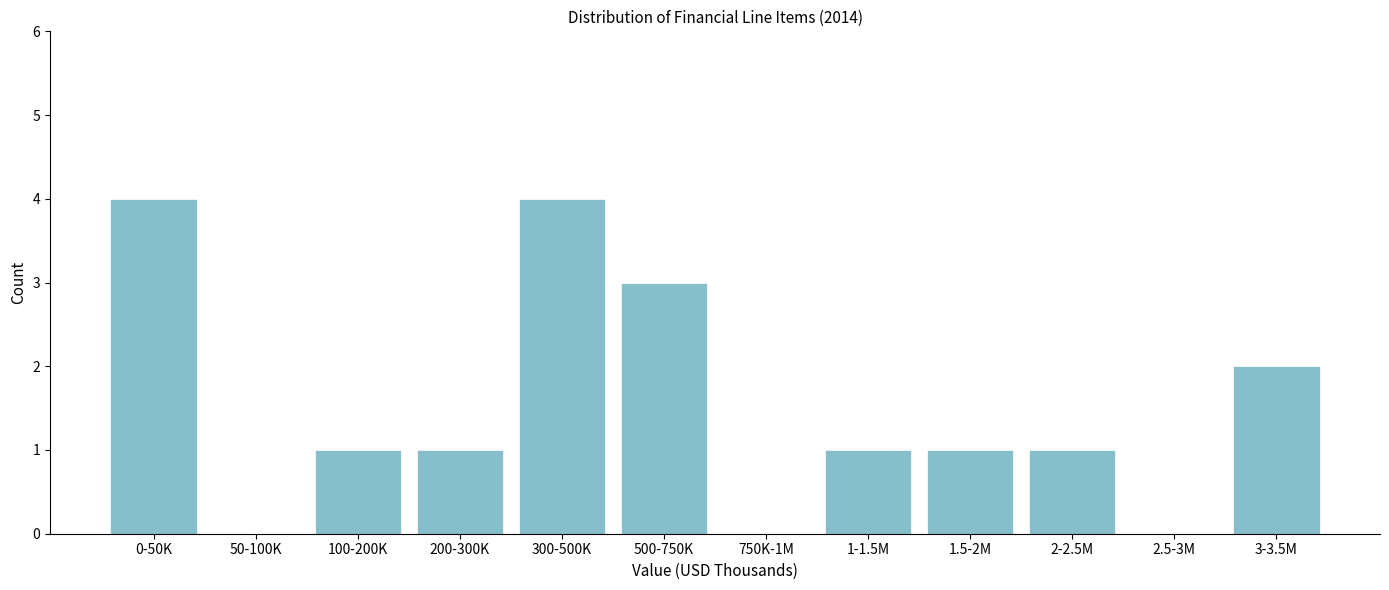

Reading left to right, list all the values displayed in this chart.

0-50K=4	50-100K=0	100-200K=1	200-300K=1	300-500K=4	500-750K=3	750K-1M=0	1-1.5M=1	1.5-2M=1	2-2.5M=1	2.5-3M=0	3-3.5M=2